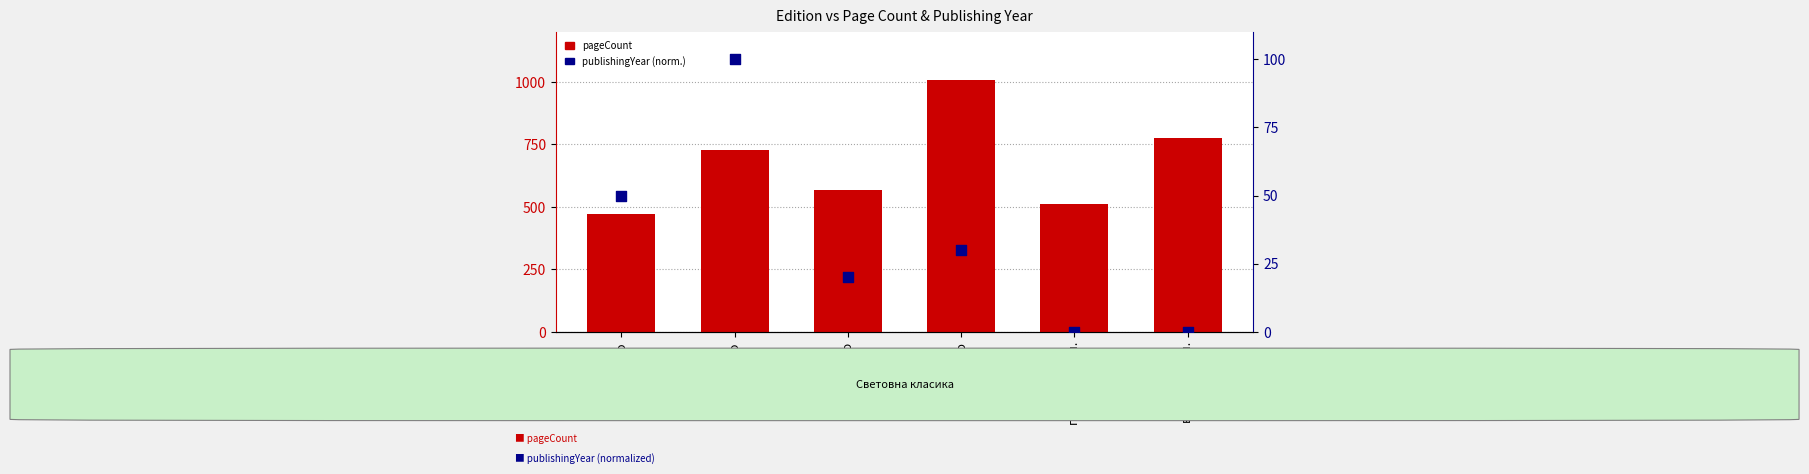

Which series contains the highest Y value?

pageCount